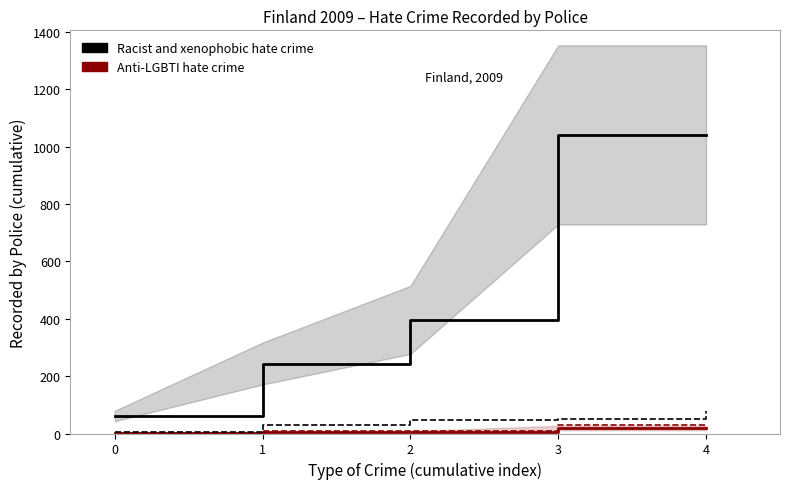

What is the maximum value shown in the chart?

1041